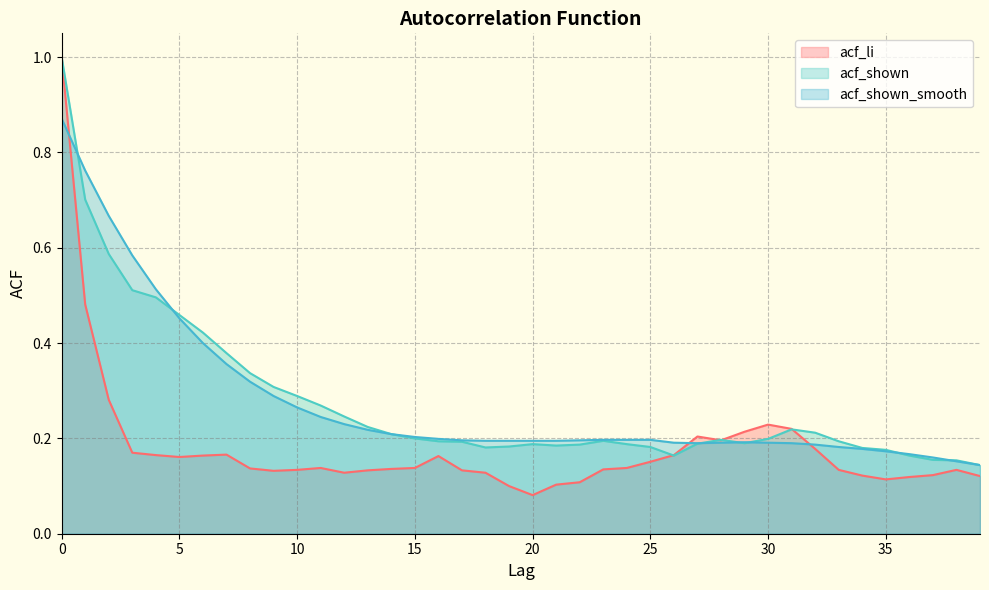

Which category has the lowest value in the acf_li series?

20